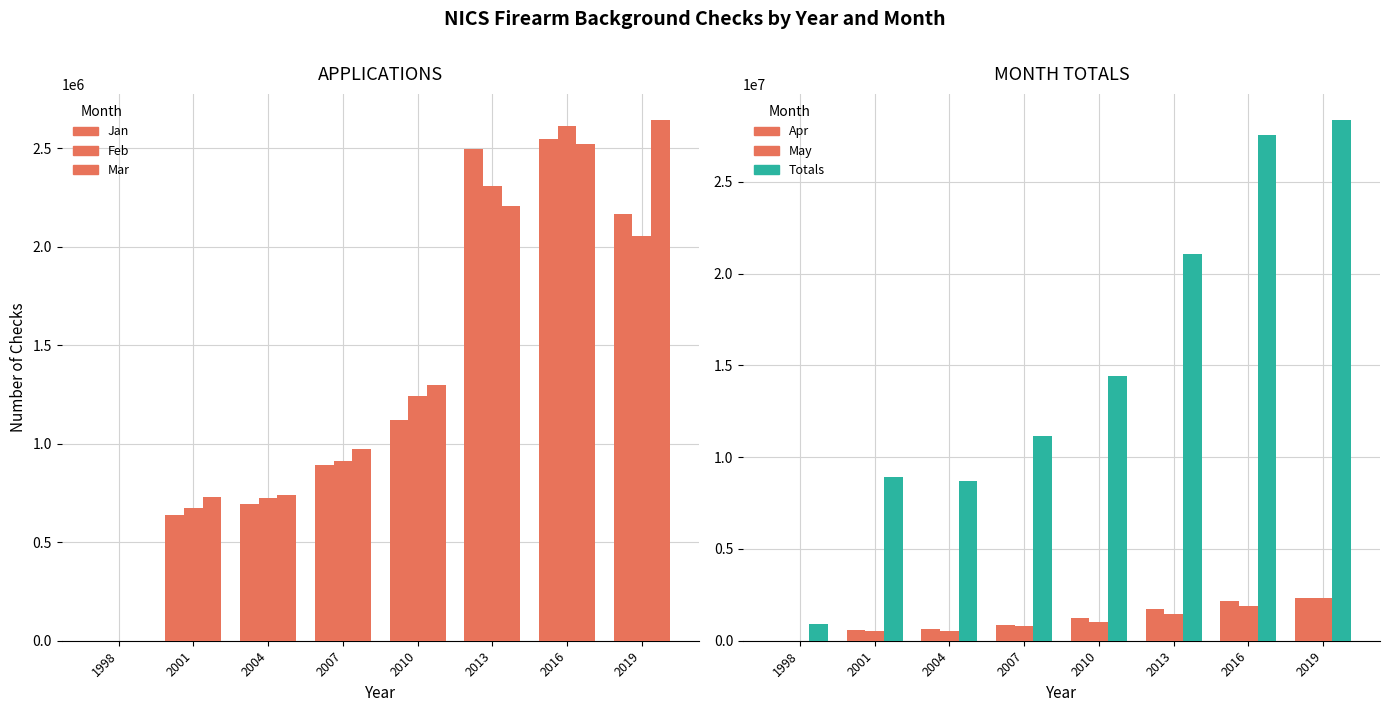

What is the value of the Totals bar at the 1st from the left?

892840